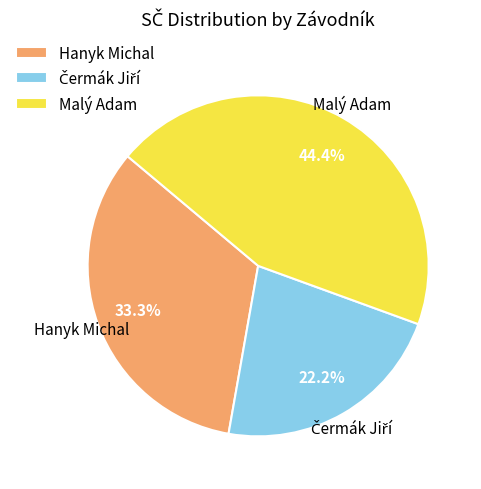

To the nearest percent, what is the average slice percentage?

33%